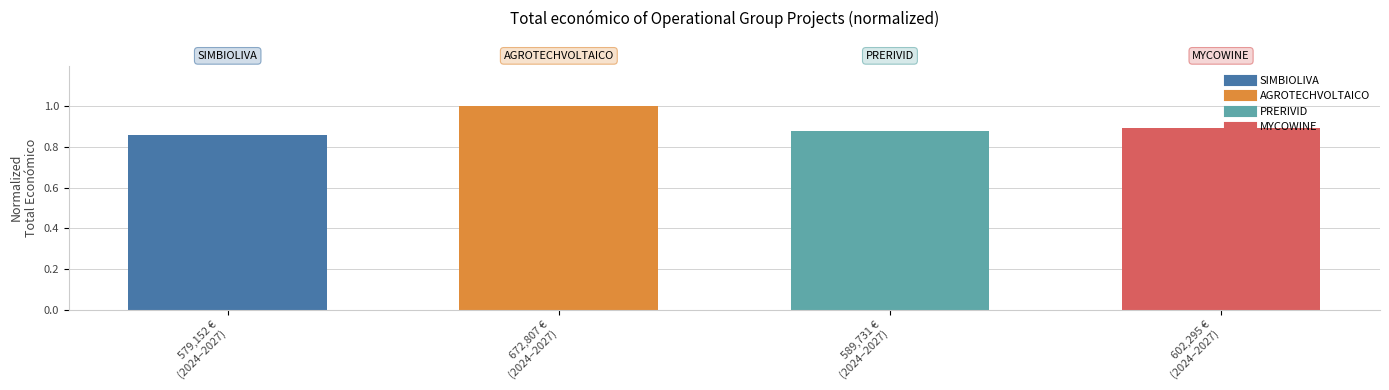

What is the maximum value shown in the chart?

1.0